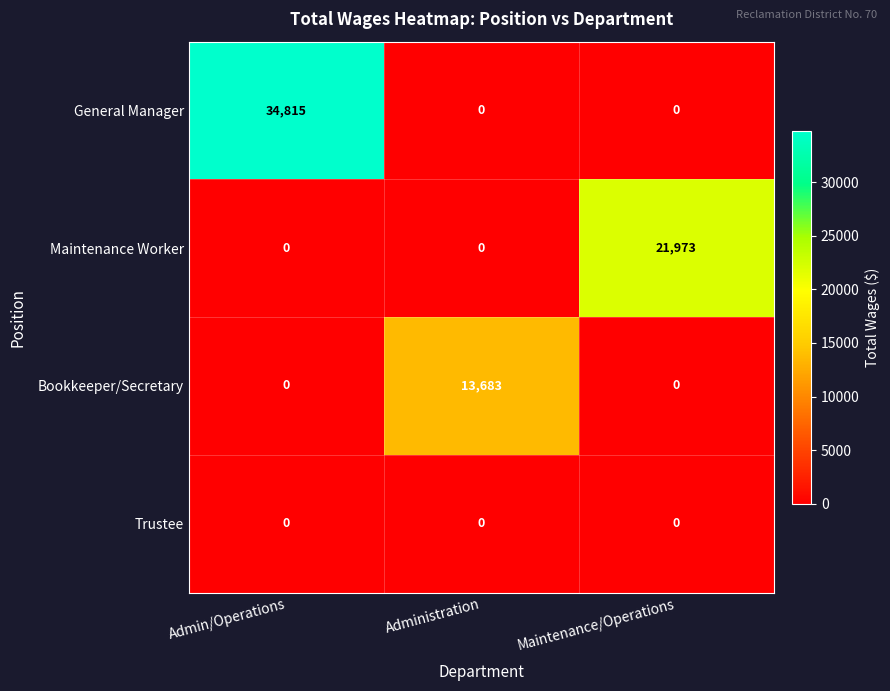

List the series in order of their overall mean, lowest first.

Trustee, Bookkeeper/Secretary, Maintenance Worker, General Manager